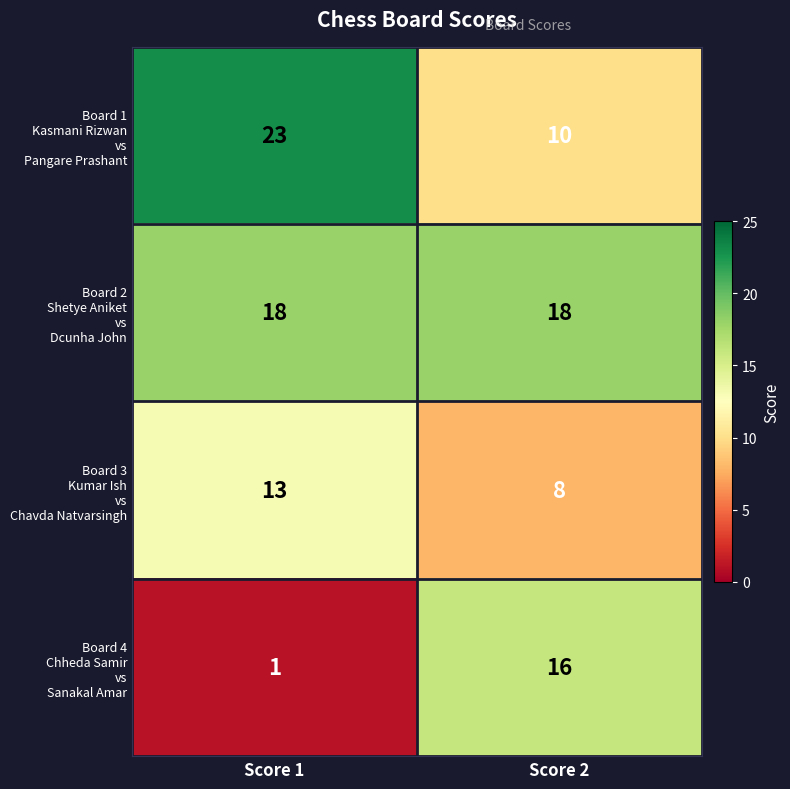

What is the spread (max minus min) of values at Score 1?

22